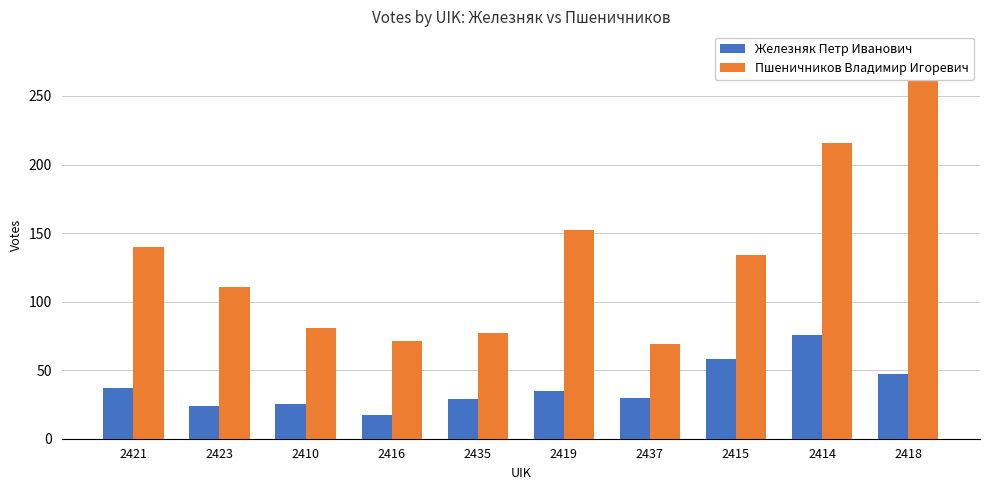

The Железняк Петр Иванович series shows 76 at 2414. True or false?

True